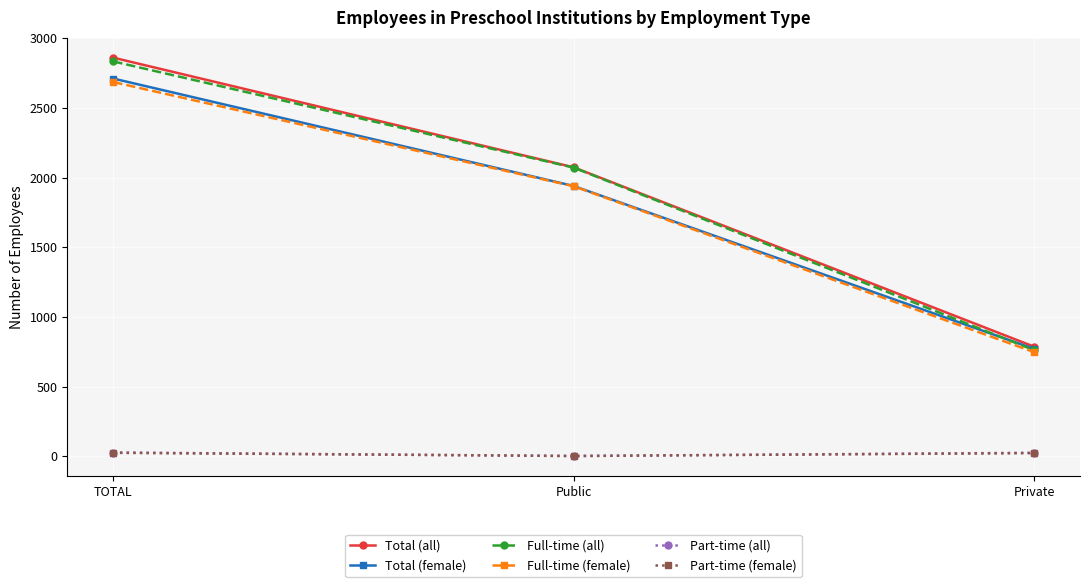

What are all the series names shown in the legend?

Total (all), Total (female), Full-time (all), Full-time (female), Part-time (all), Part-time (female)